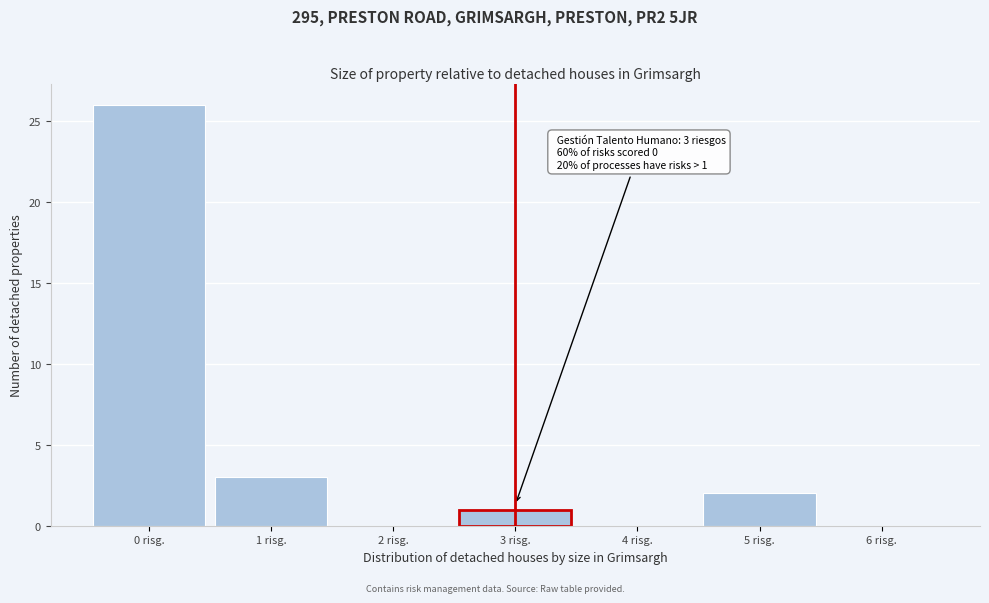

Over which range of the x-axis is the bar tallest?

-0.5 to 0.5